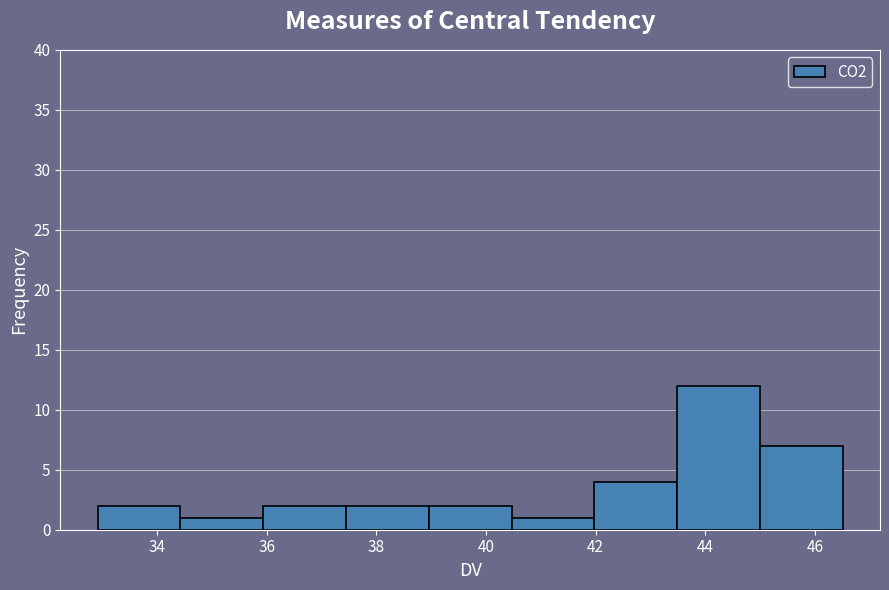

Which range on the x-axis has the tallest bar?

43.4 to 45.0